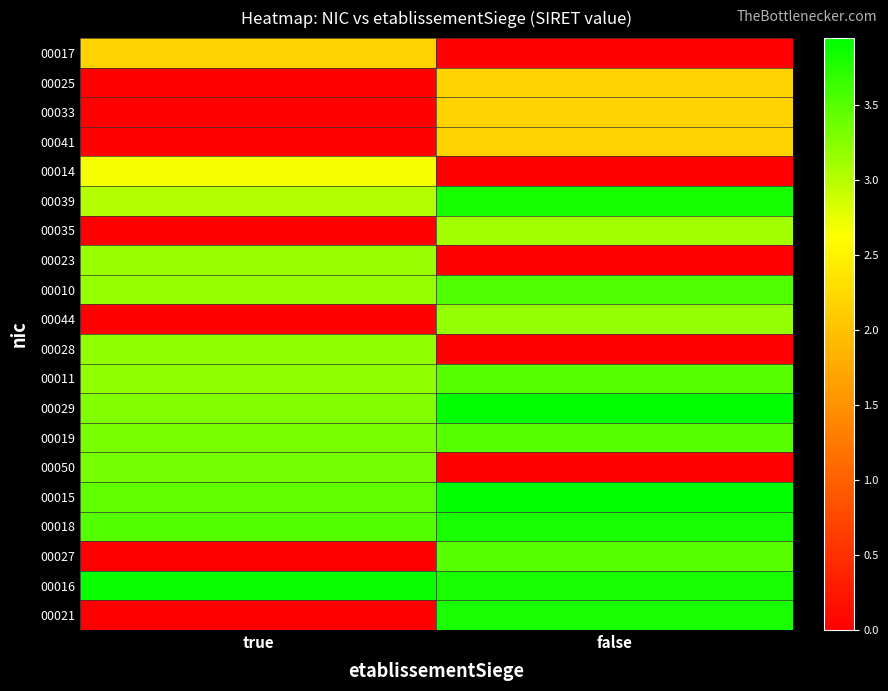

At which category does the chart reach its peak across all series?

false